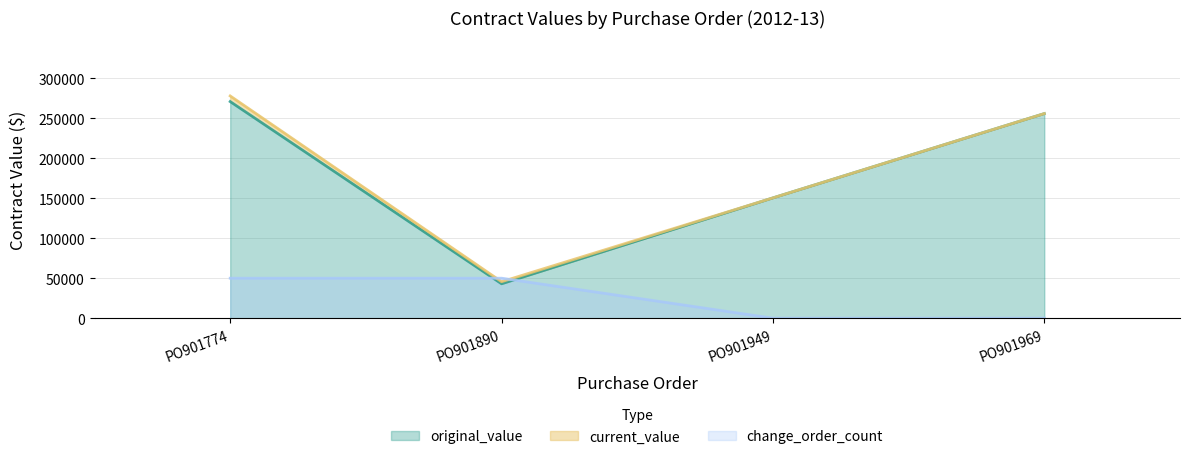

Which label corresponds to the smallest value in the chart?

PO901949